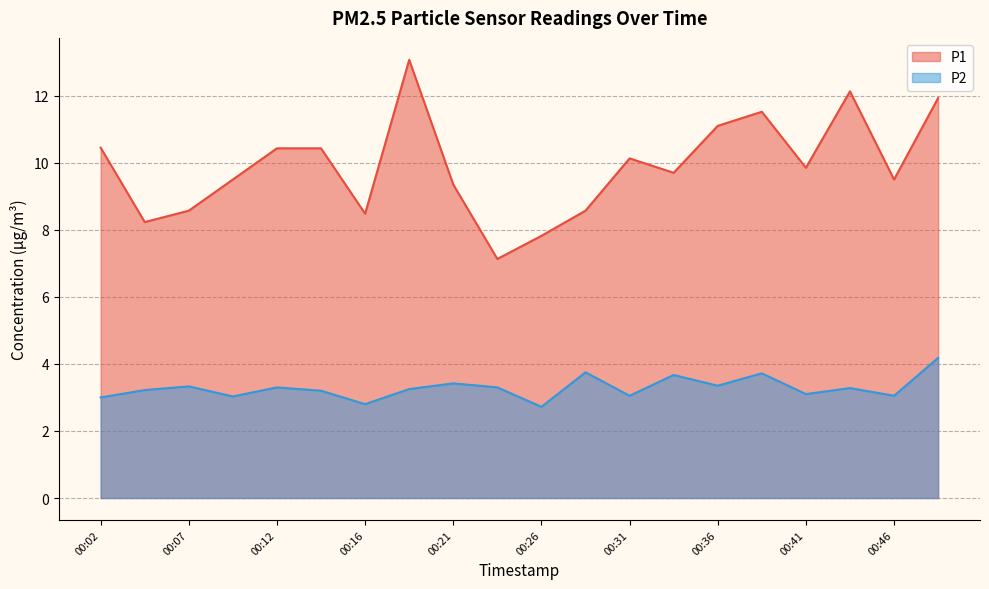

The P2 series shows 3.3 at 00:43. True or false?

True